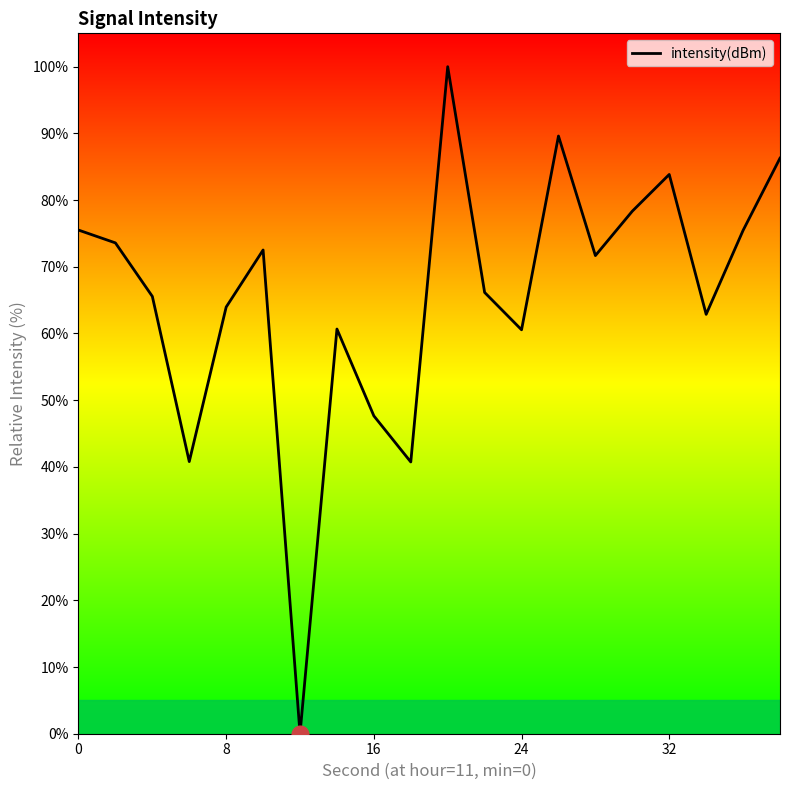

How many values are below 71?

10